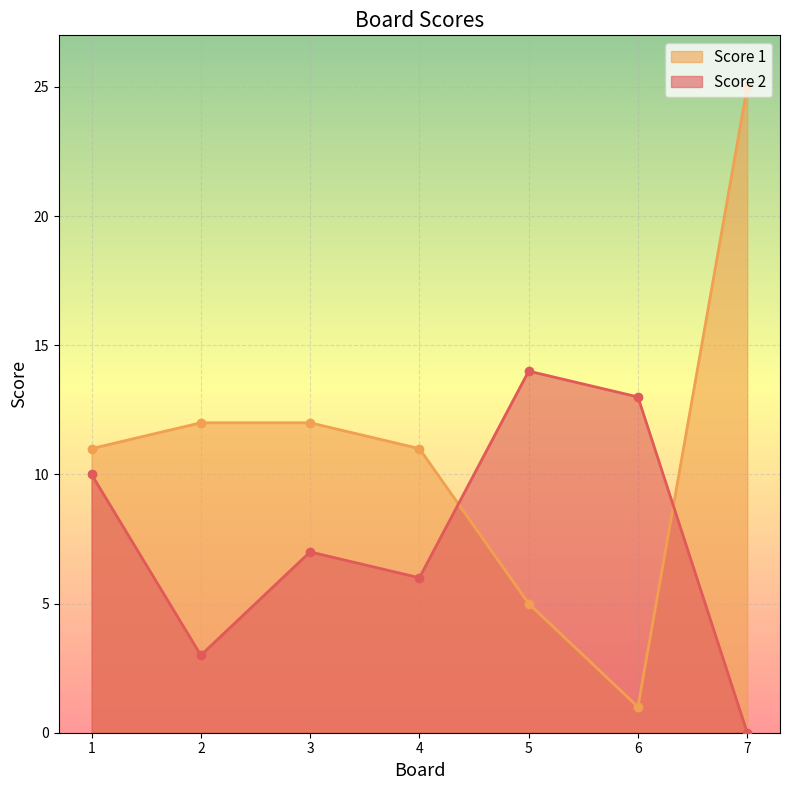

Reading right to left, what are all the values shown in this chart?

Score 2: 7=0	6=13	5=14	4=6	3=7	2=3	1=10
Score 1: 7=25	6=1	5=5	4=11	3=12	2=12	1=11